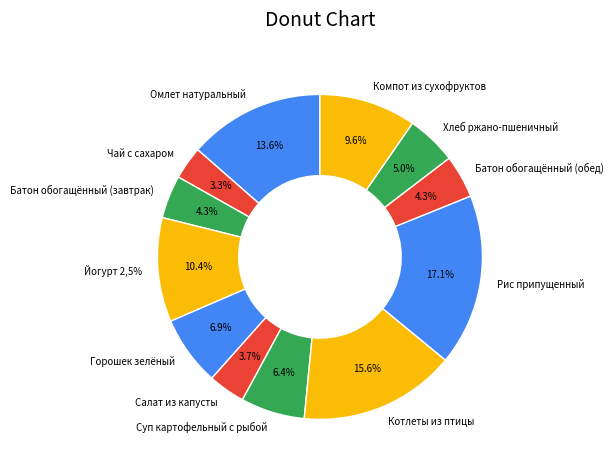

To the nearest percent, what is the average slice percentage?

8%